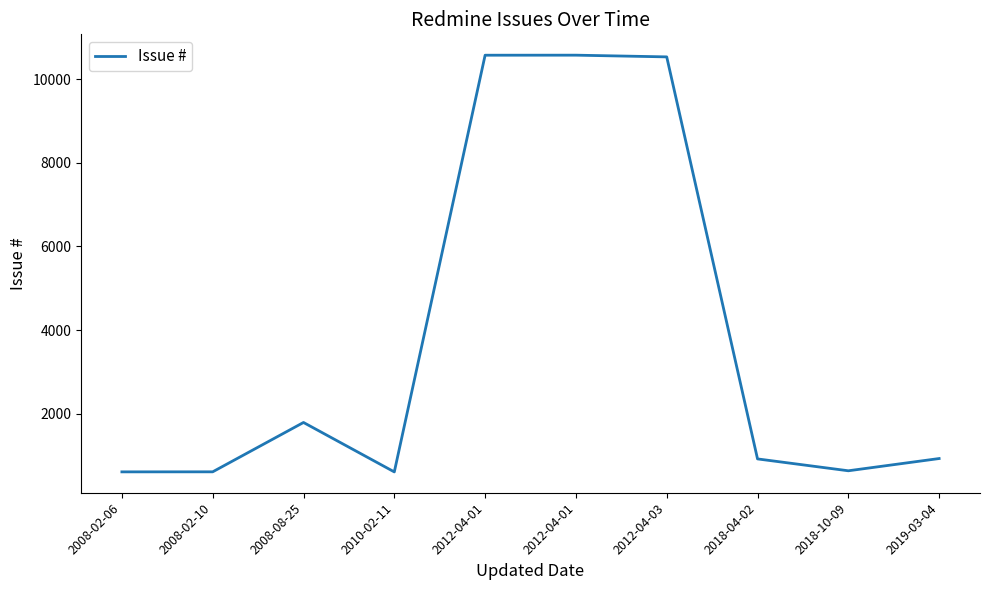

What is the average value?

3777